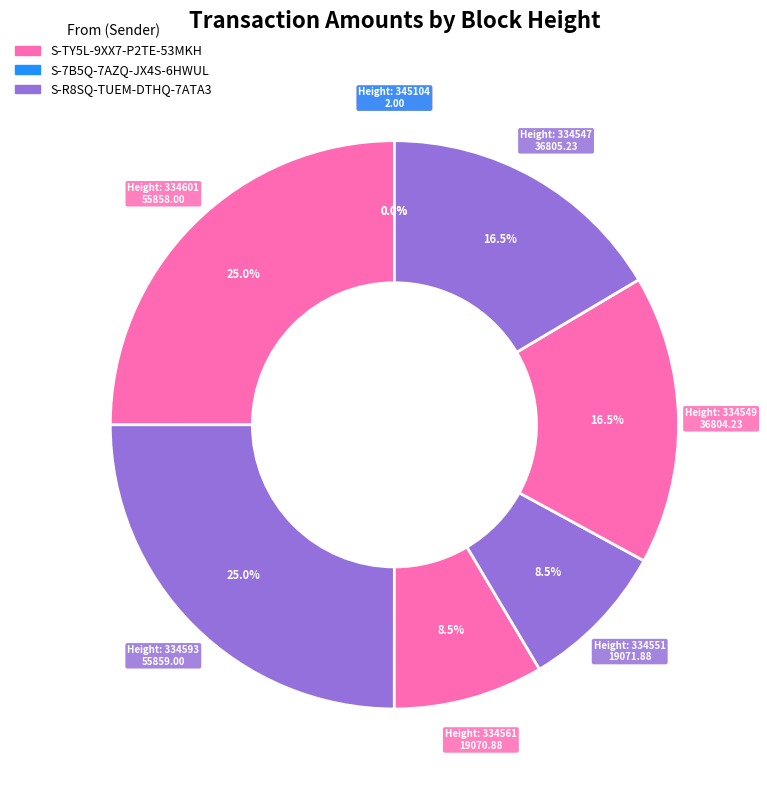

Does any single category account for the majority?

No